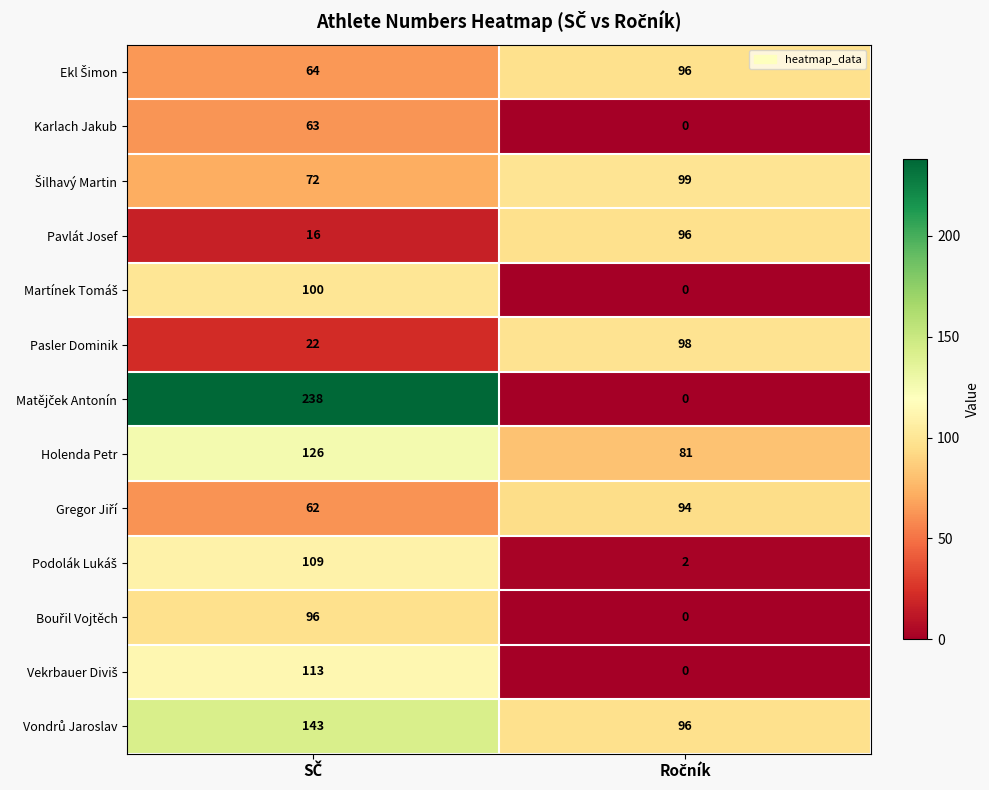

What is the difference between the maximum and minimum values in the Pavlát Josef series?

80